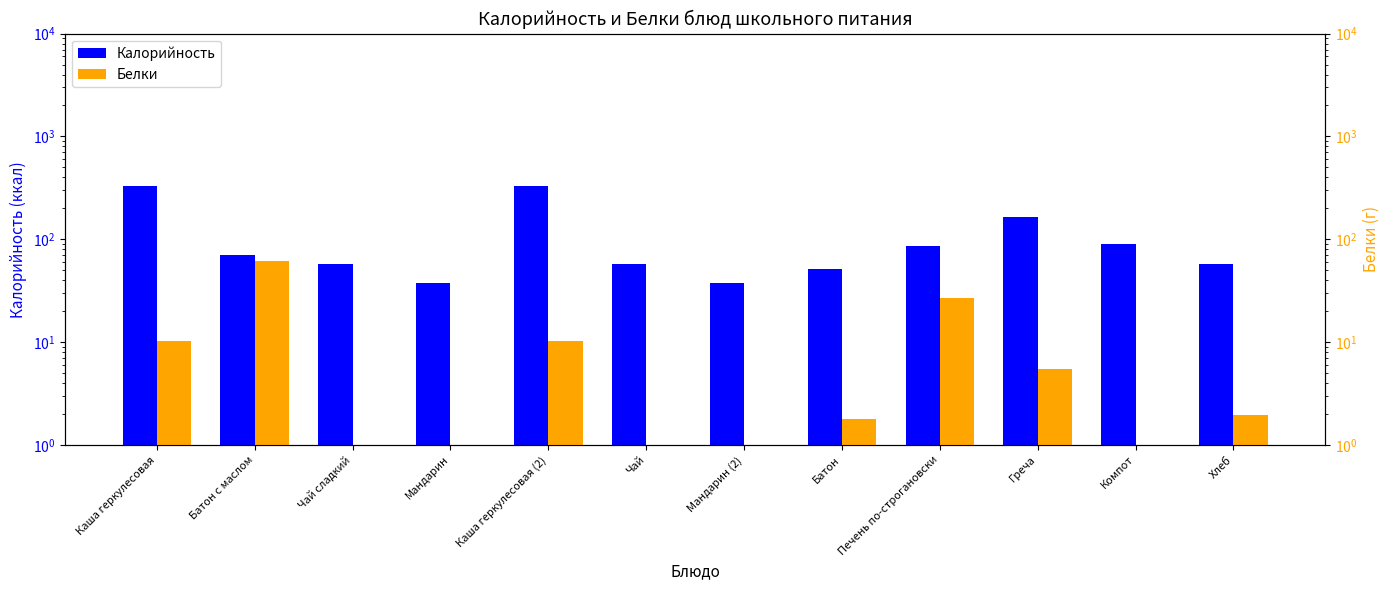

True or false: Калорийность has a value of 40.3 at Компот.

False